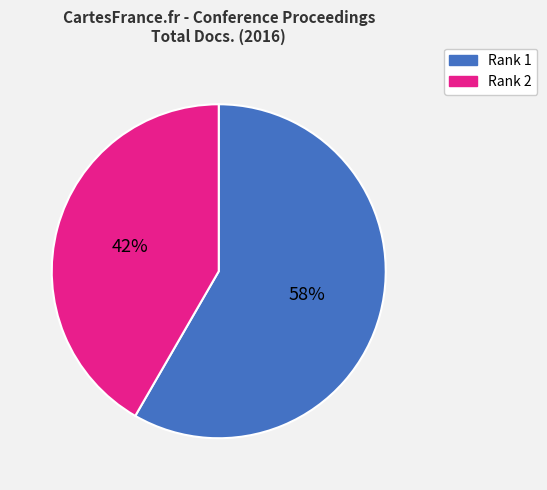

To the nearest percent, what is the average slice percentage?

50%